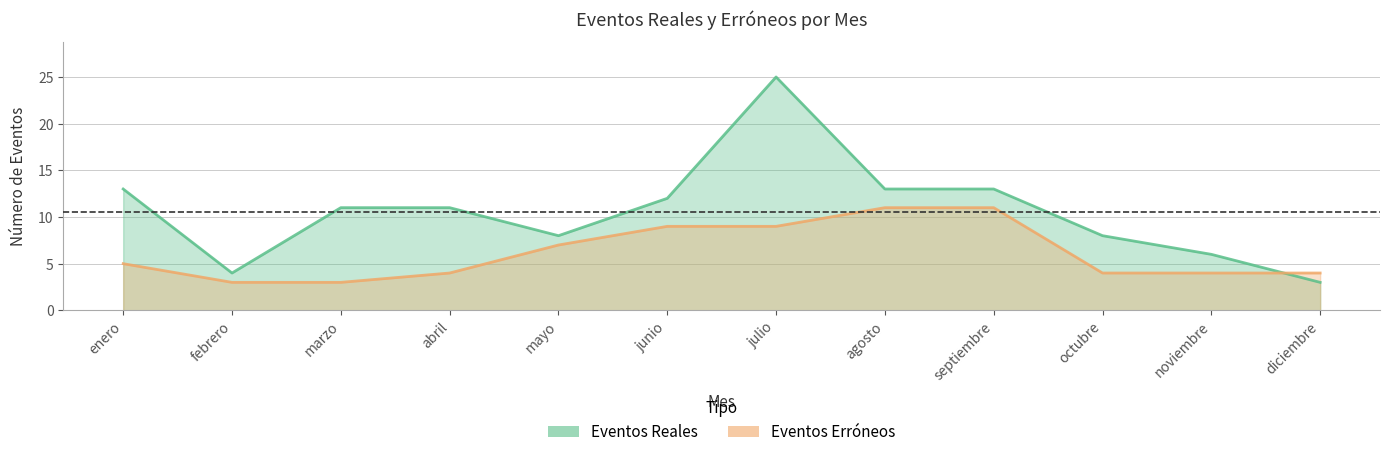

What is the spread (max minus min) of values at mayo?

1